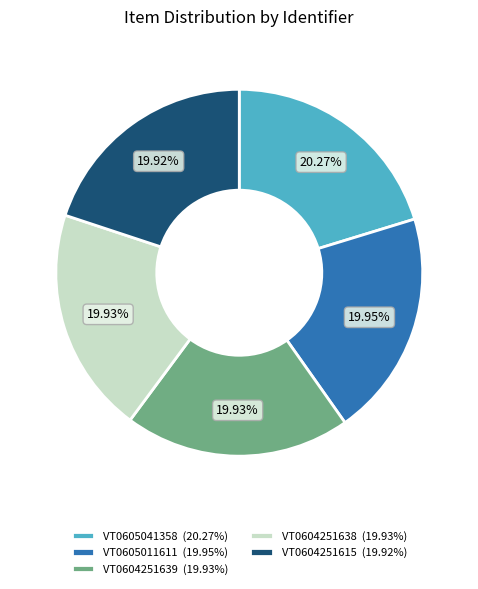

Is VT0604251639 the majority of the pie?

No